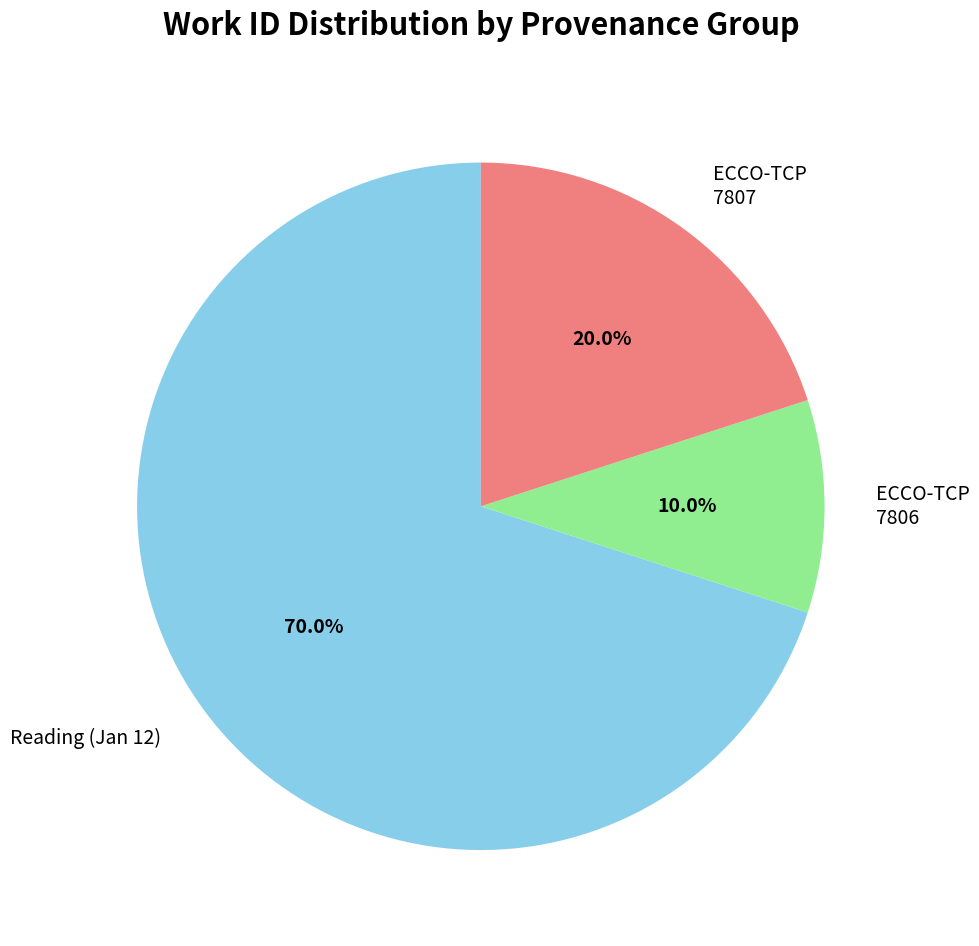

Is there any slice that represents more than half of the pie?

Yes